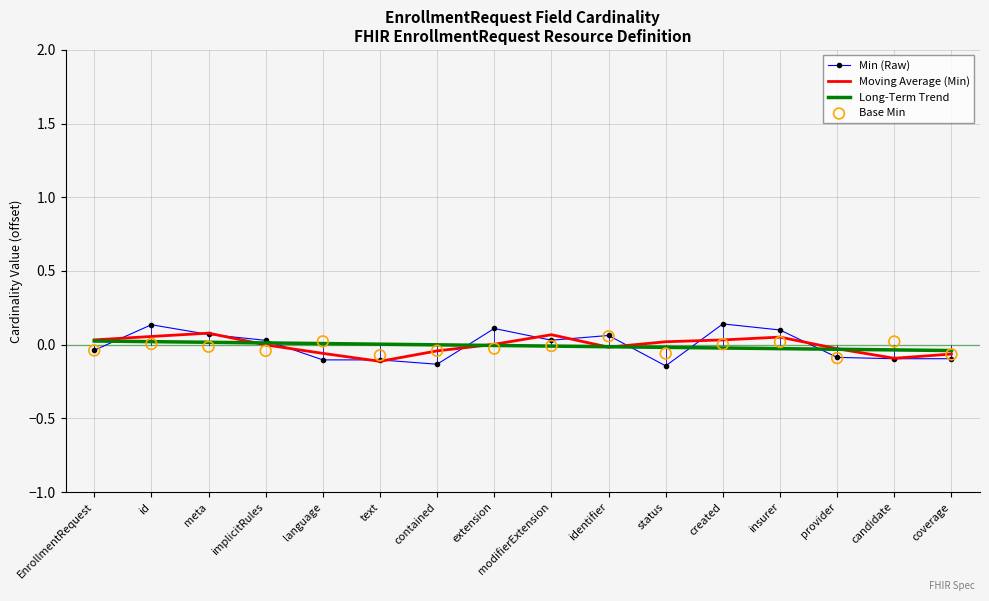

What is the total value across all series at meta?

0.2